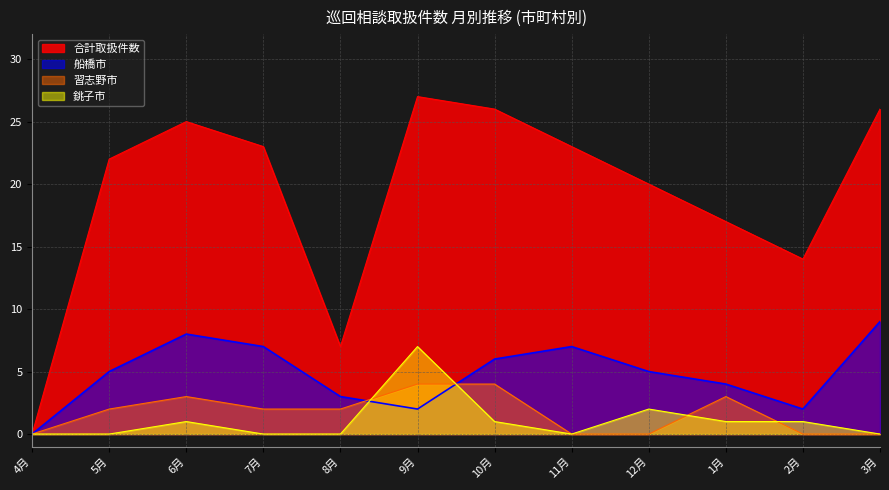

What is the value of the 7th point from the left?

26